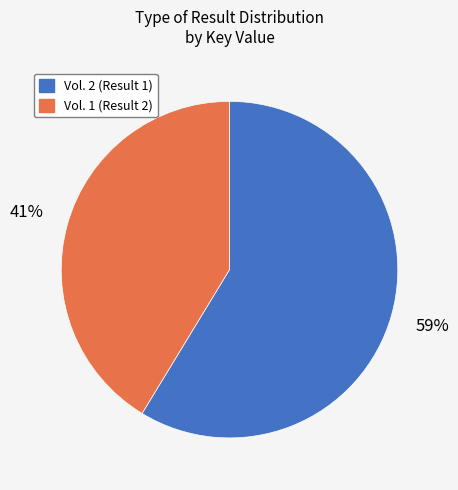

Do Vol. 2 (Result 1) and Vol. 1 (Result 2) together represent more than half of the pie?

Yes